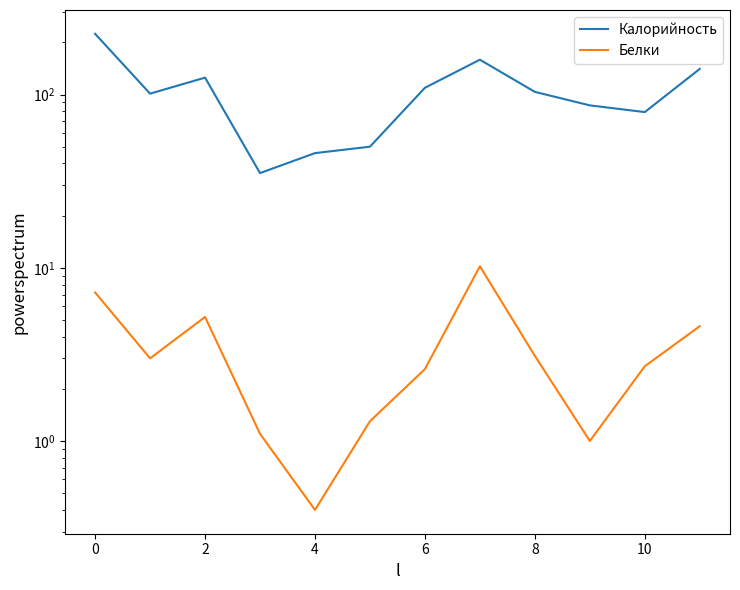

What is the maximum value shown in the chart?

224.2